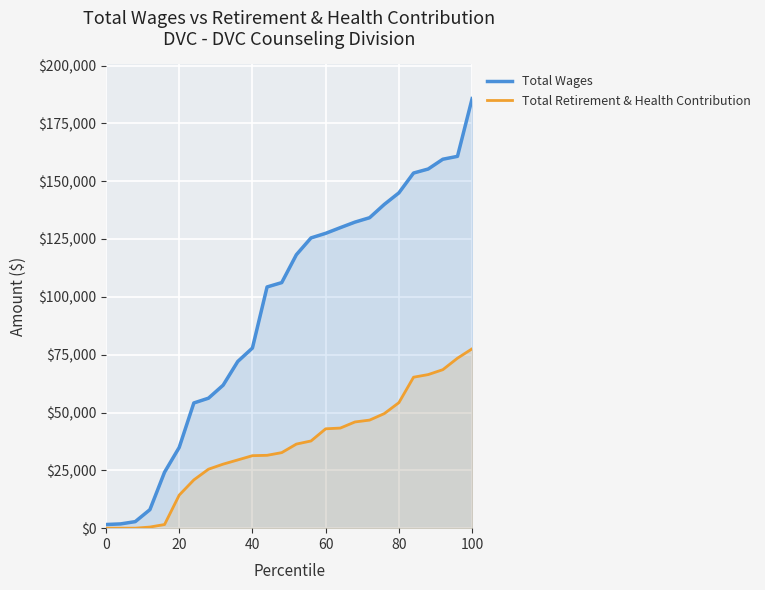

Which series has the largest total across all categories?

Total Wages